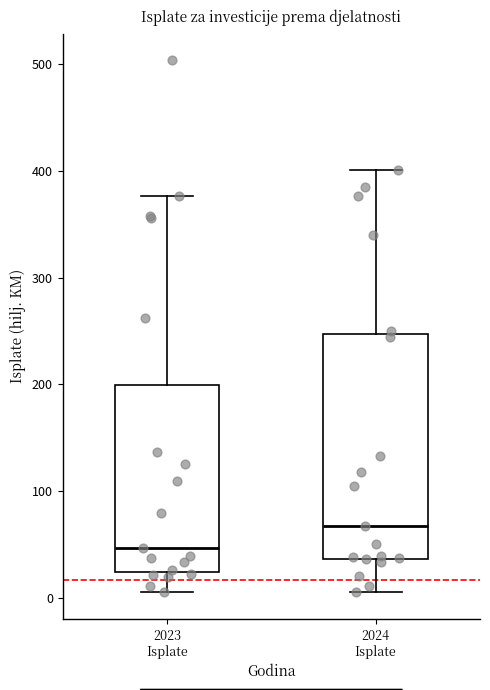

Which box is the tallest, from its lower edge to its upper edge?

2024 Isplate